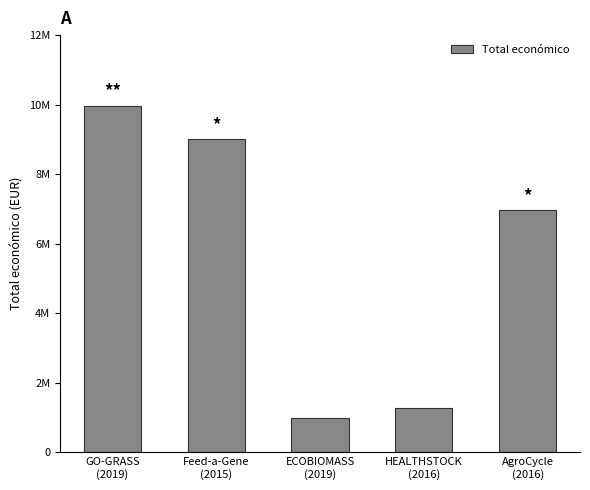

What is the minimum value shown in the chart?

1003835